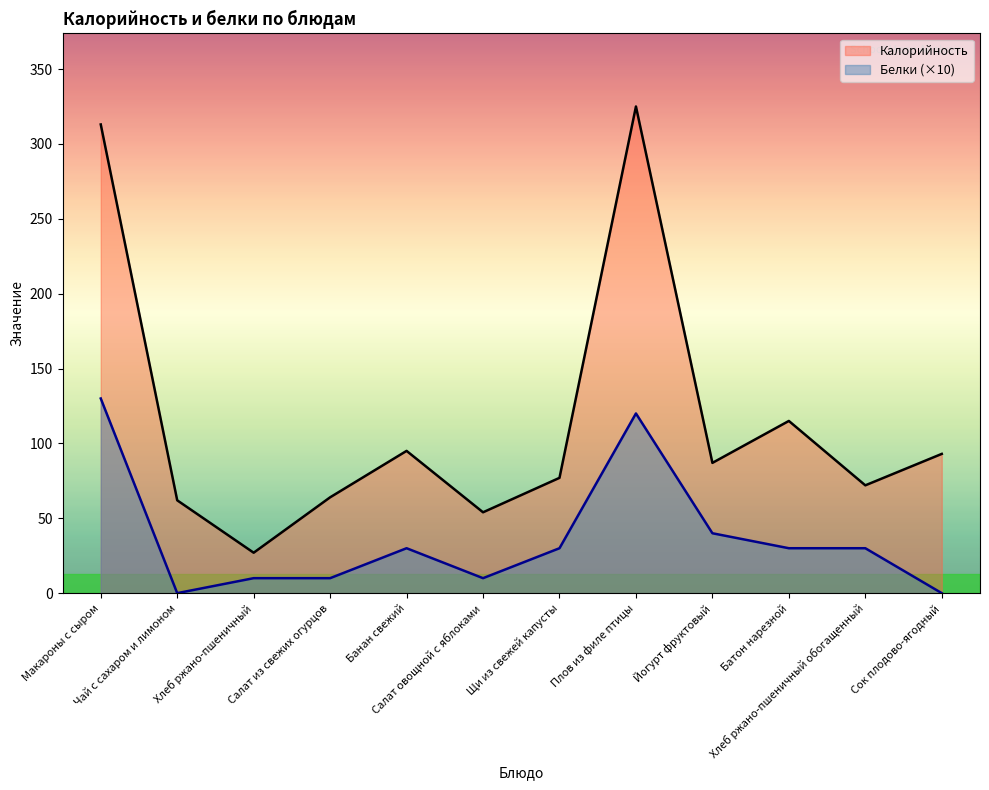

List the labels in order of Белки value, largest first.

Макароны с сыром, Плов из филе птицы, Йогурт фруктовый, Банан свежий, Щи из свежей капусты, Батон нарезной, Хлеб ржано-пшеничный обогащенный, Хлеб ржано-пшеничный, Салат из свежих огурцов, Салат овощной с яблоками, Чай с сахаром и лимоном, Сок плодово-ягодный